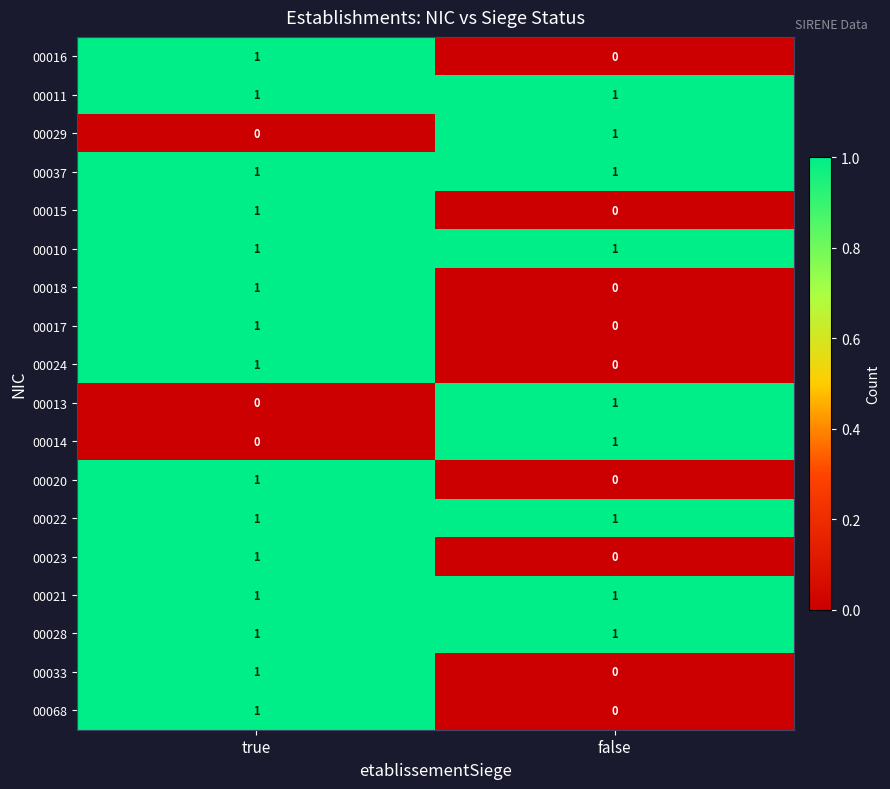

Is it true that 00037 equals 1 at false?

True